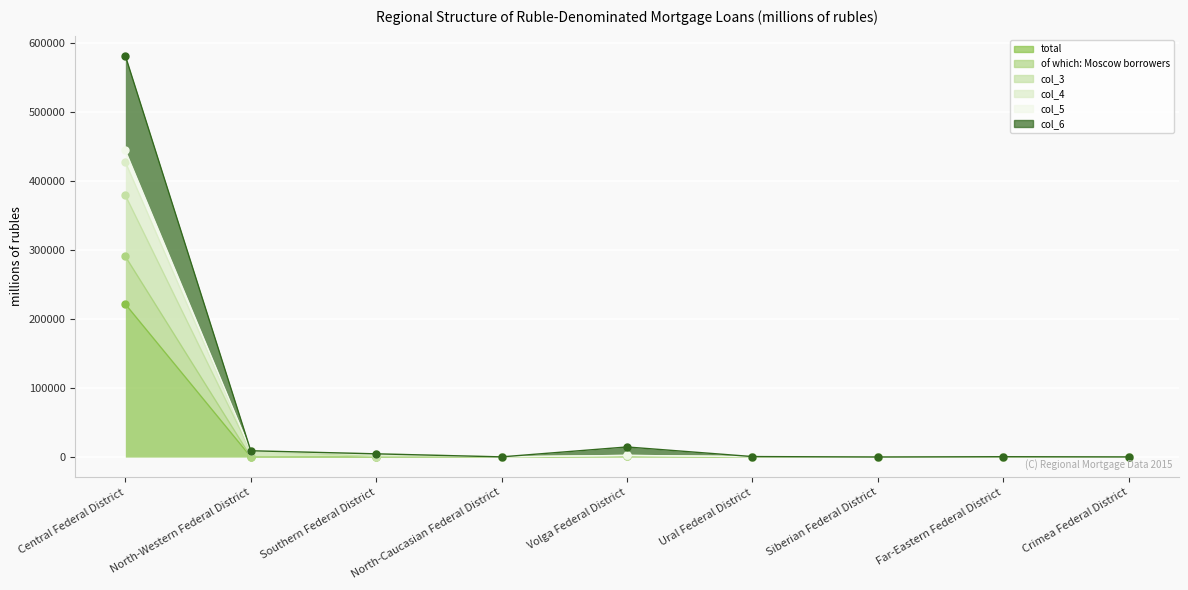

What is the smallest value displayed?

90